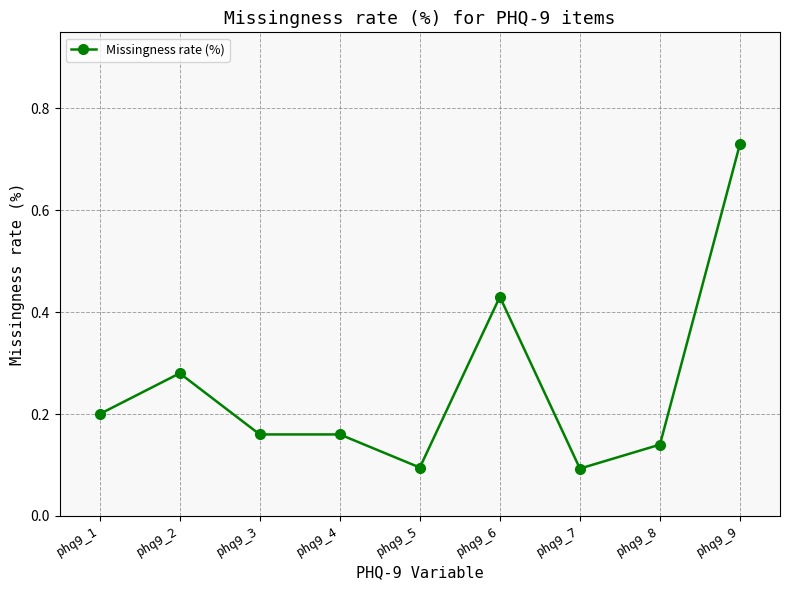

What is the difference between the maximum and minimum values?

0.6